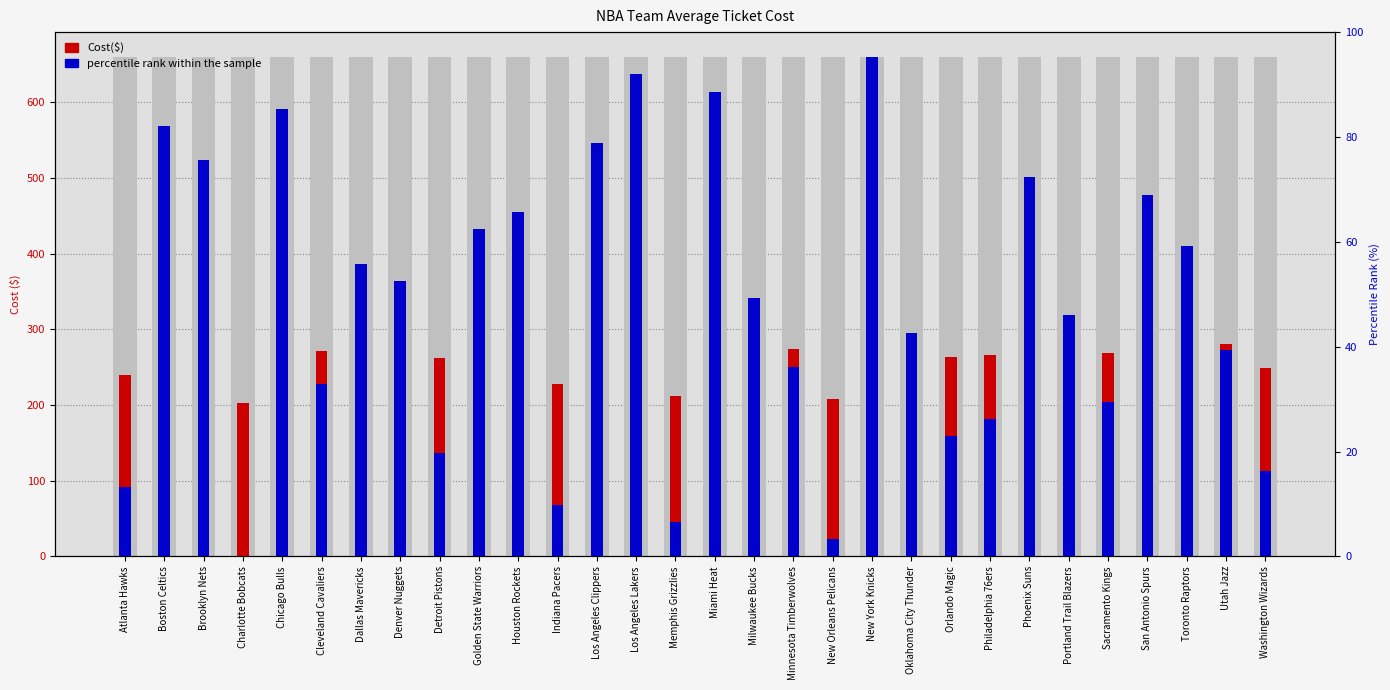

At which label does Cost($) first exceed 309?

Boston Celtics